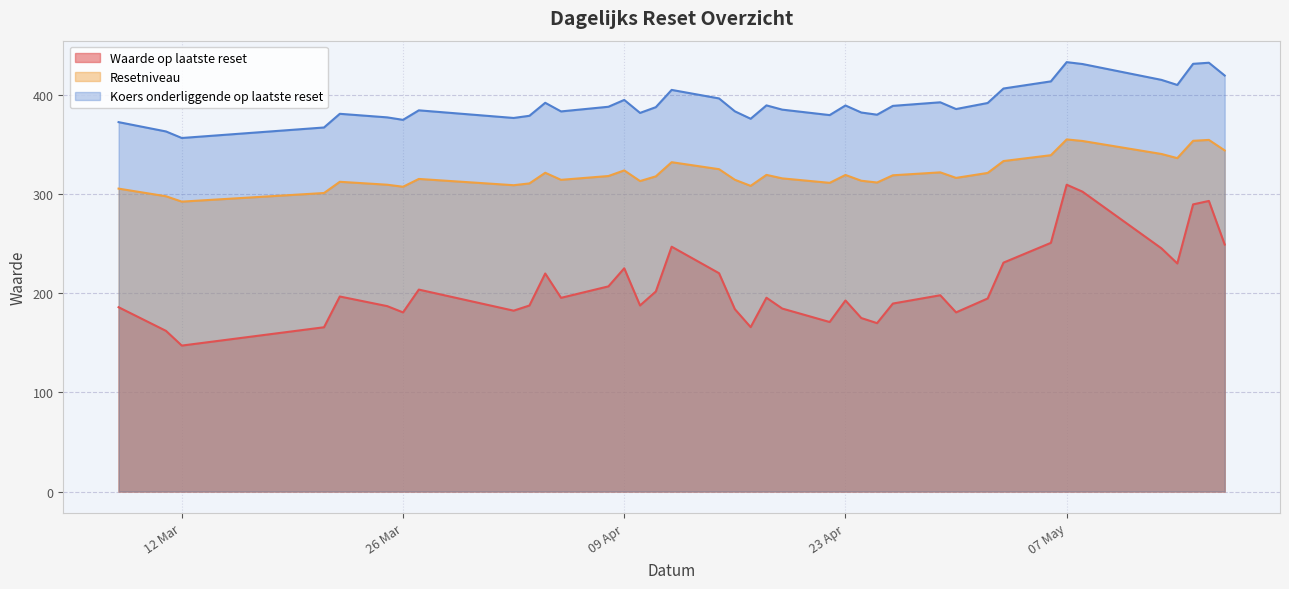

How many data points does each series have?

39